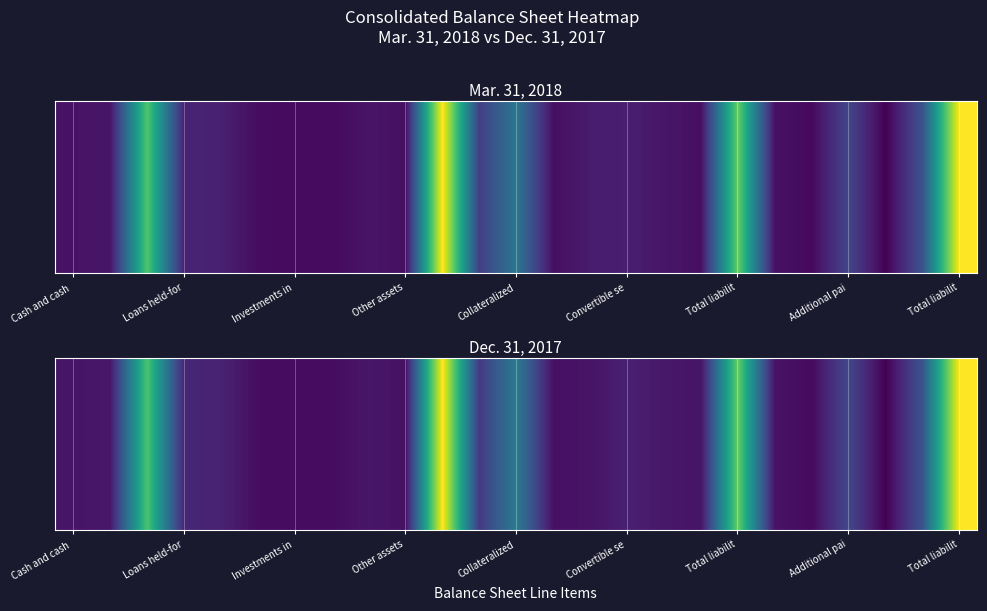

Count the number of categories in the chart.

25